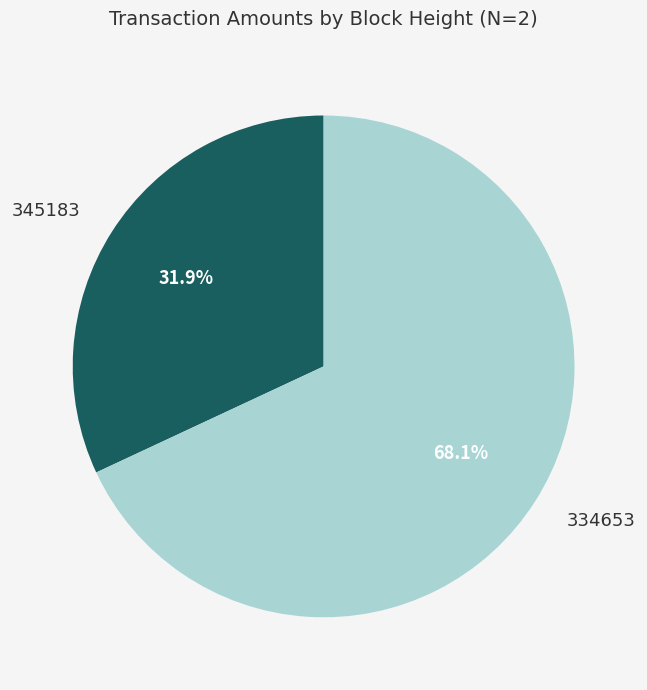

How many slices are in this pie chart?

2